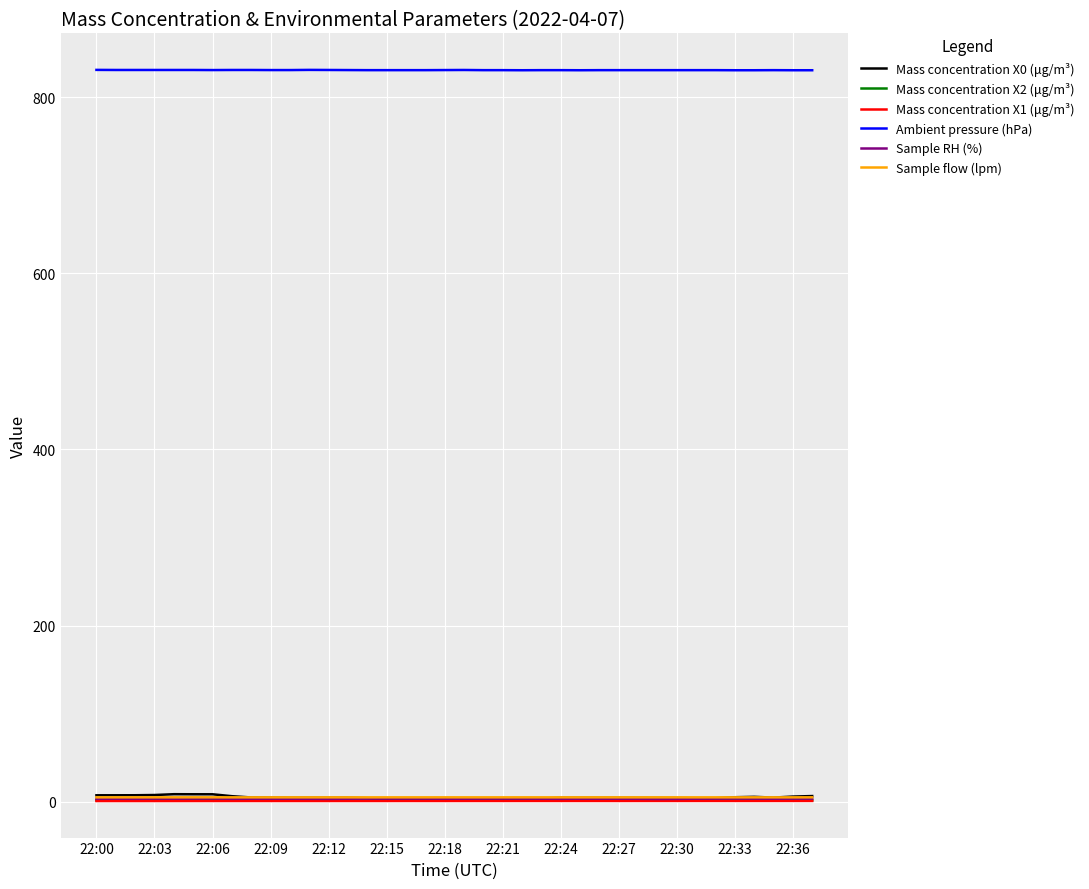

Which series has the widest spread of values?

Mass concentration X0 (μg/m³)